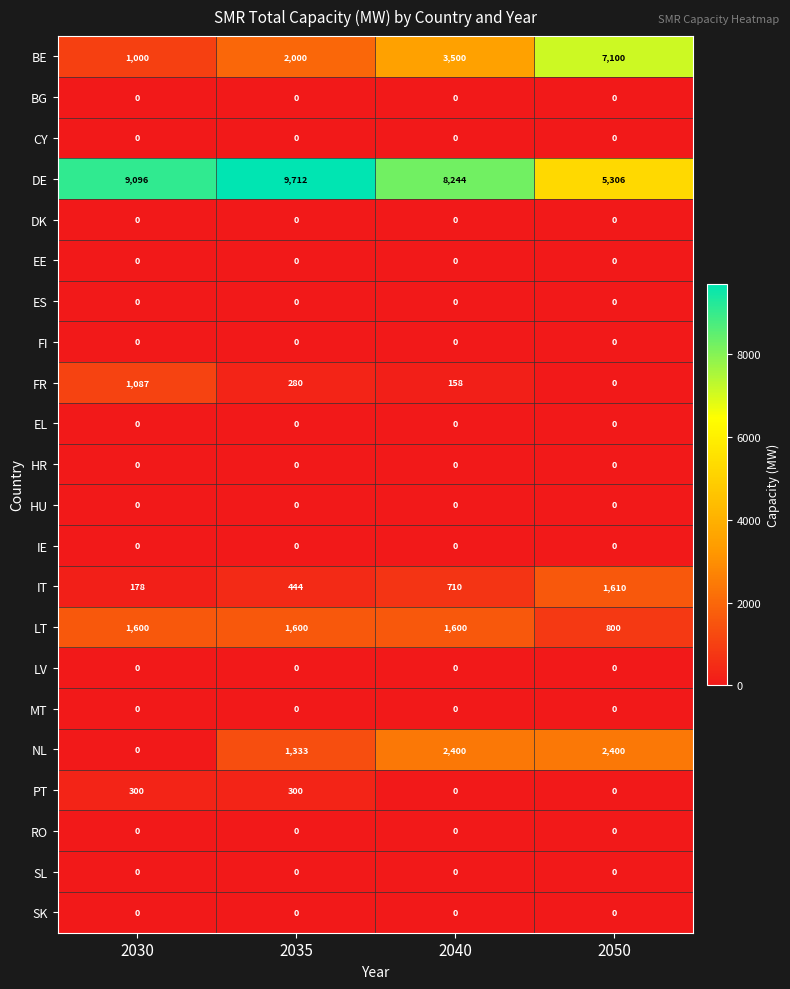

What is the total value across all series at 2030?

13261